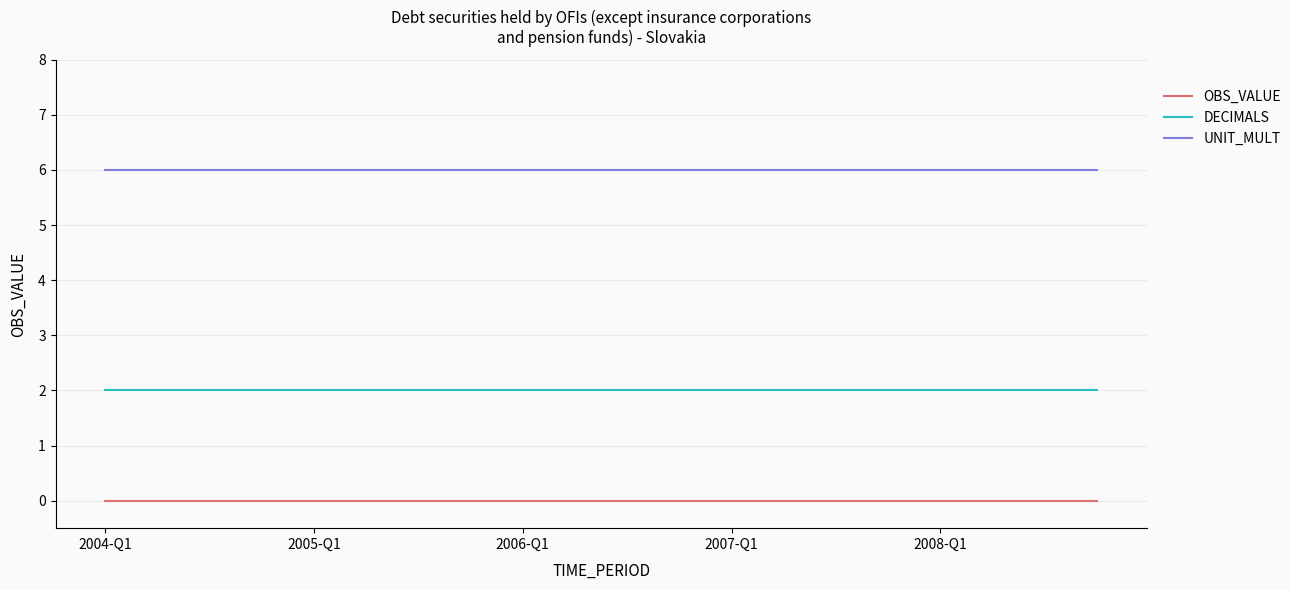

Which series has the largest total across all categories?

UNIT_MULT